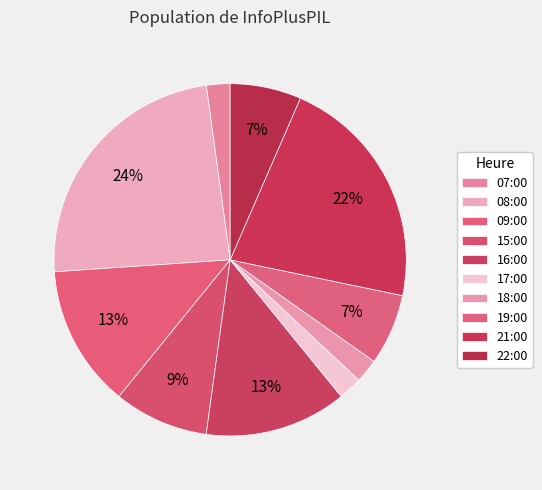

Which has a higher value, 08:00 or 18:00?

08:00